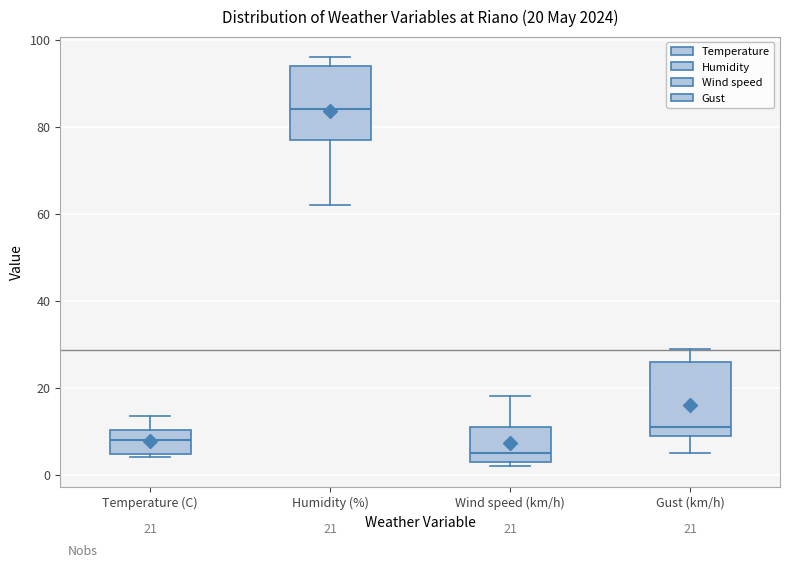

Which box has the highest median line?

Humidity (%)